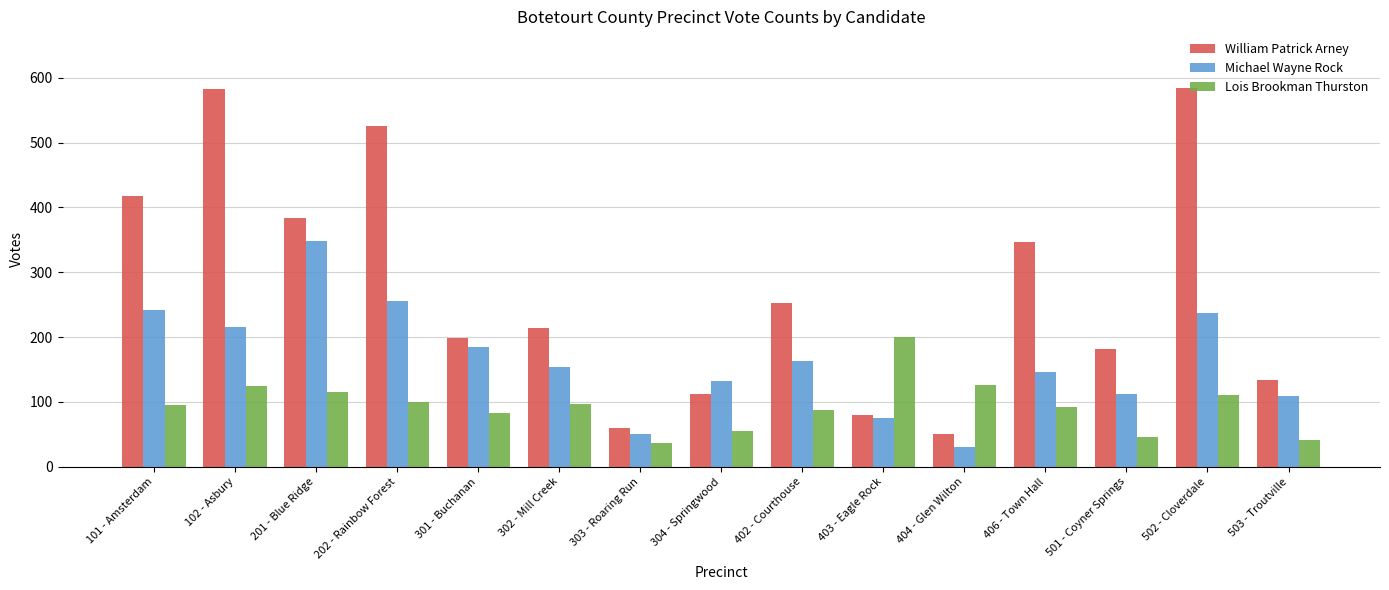

What is the lowest value of the William Patrick Arney series?

51